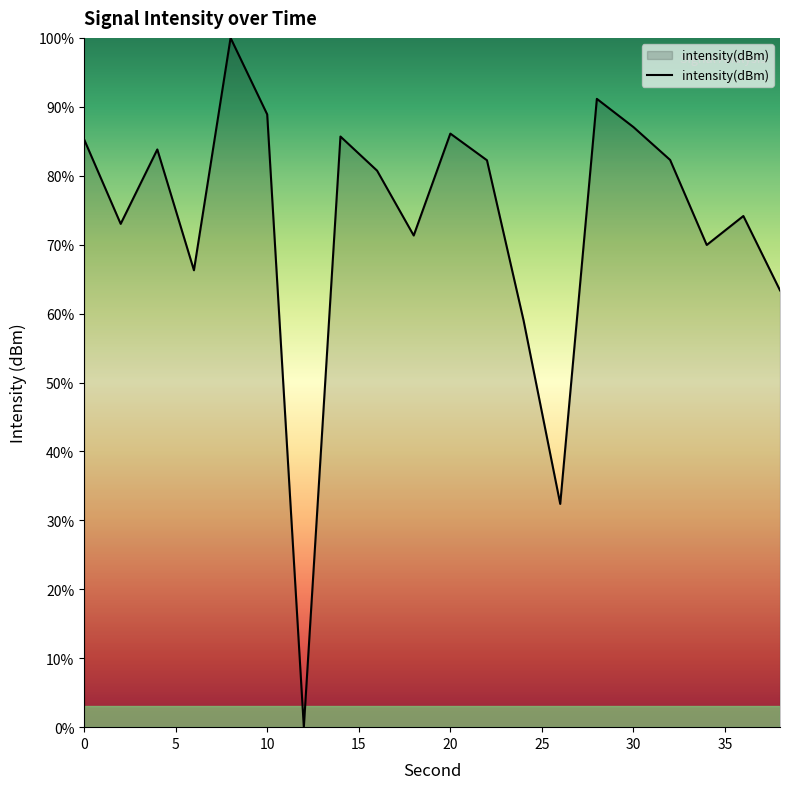

What is the difference between the maximum and minimum values?

100.0